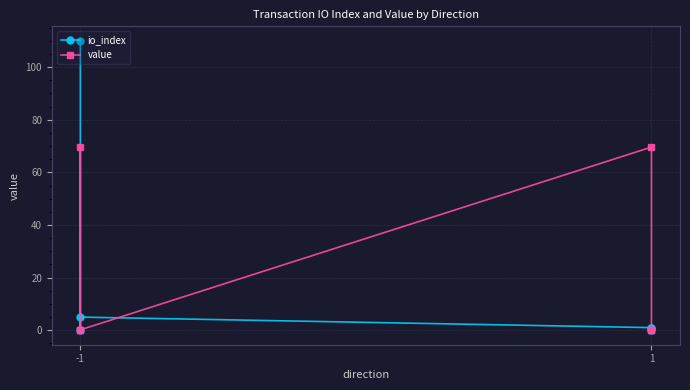

True or false: value and io_index intersect in this chart.

True